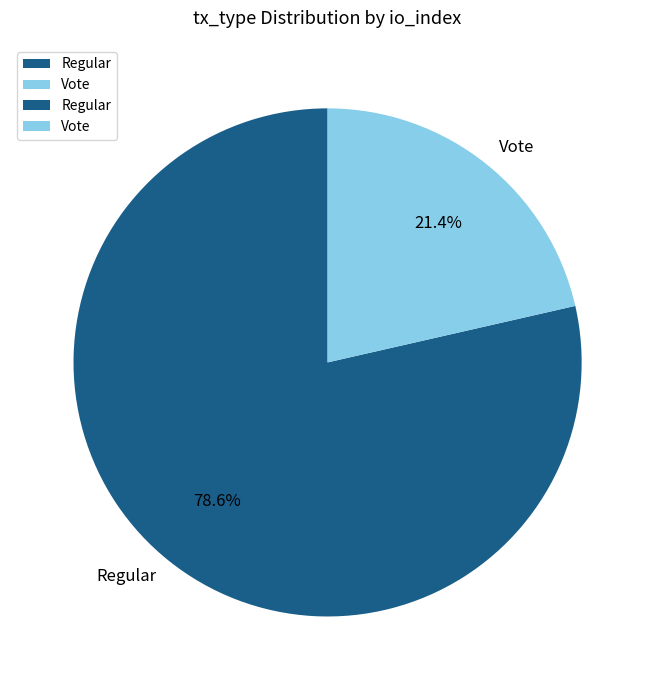

The Vote slice represents 28% of the pie. True or false?

False